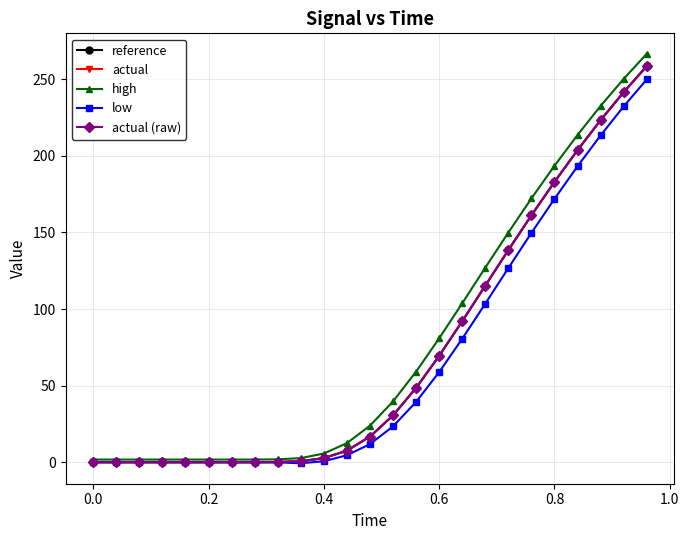

Does the chart have visible grid lines?

Yes